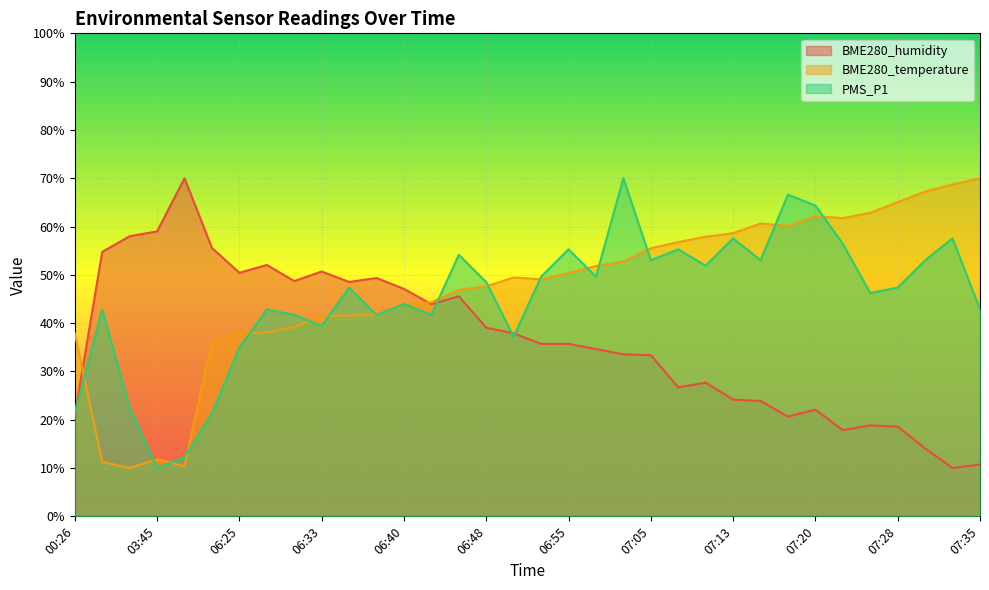

At which label does PMS_P1 first exceed 47?

06:36